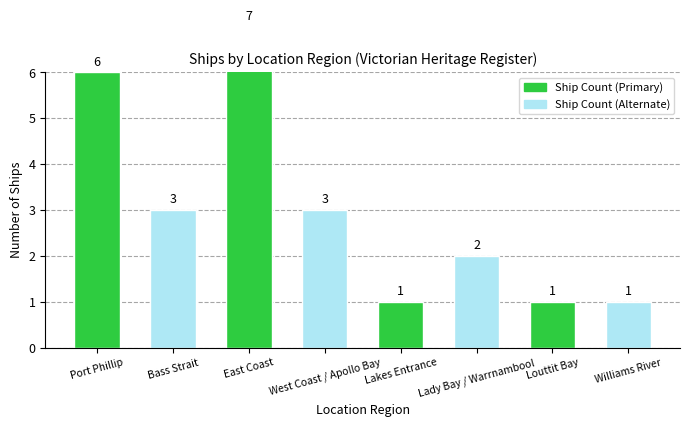

What is the difference between the maximum and minimum values?

6